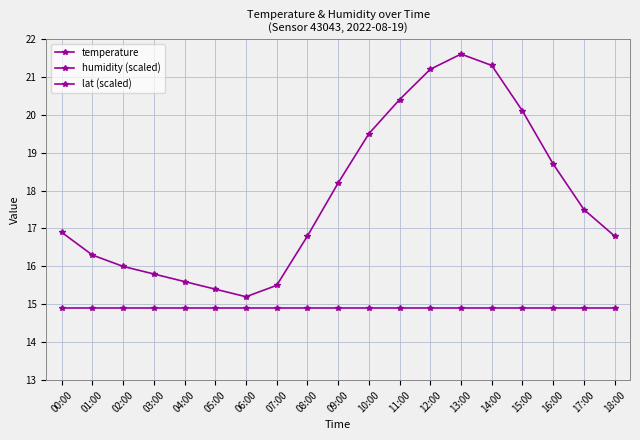

The temperature series shows 22.1 at 05:00. True or false?

False